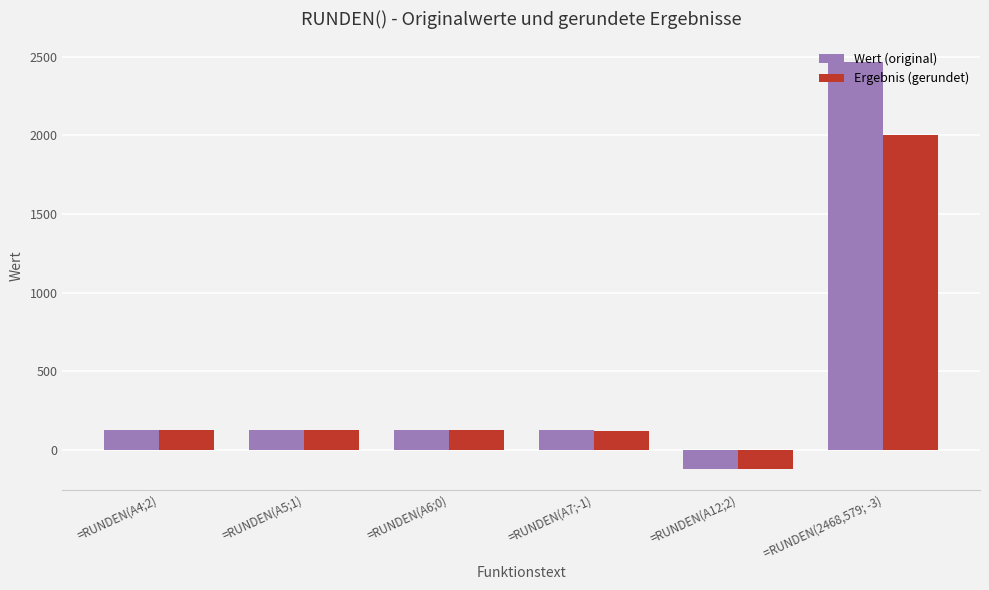

What are all the series names shown in the legend?

Wert (original), Ergebnis (gerundet)